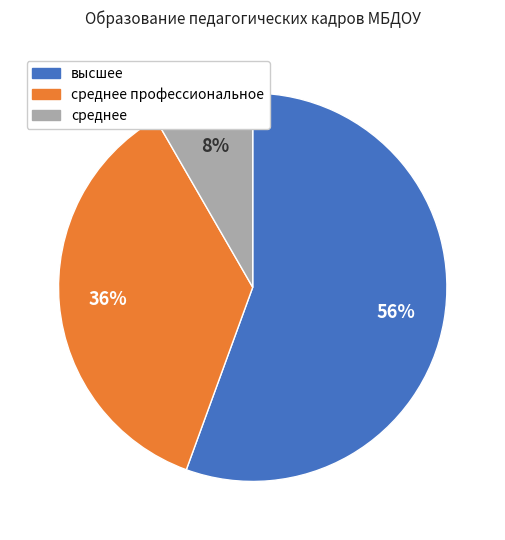

To the nearest percent, what is the average slice percentage?

33%